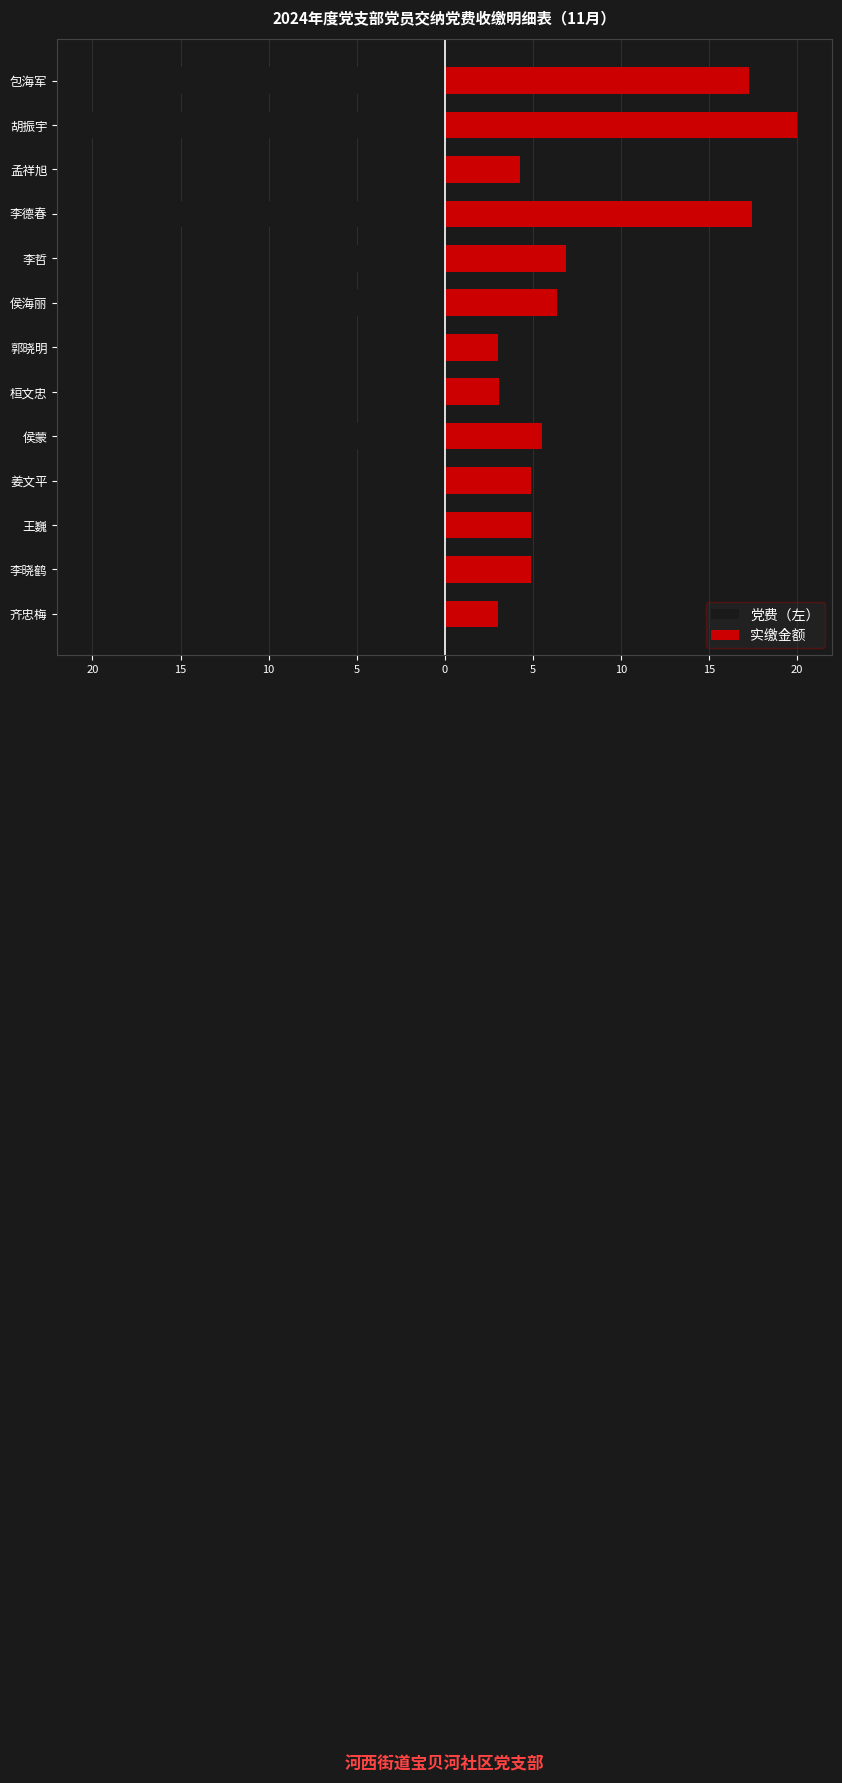

Which series has the largest range (max minus min)?

党费（左）